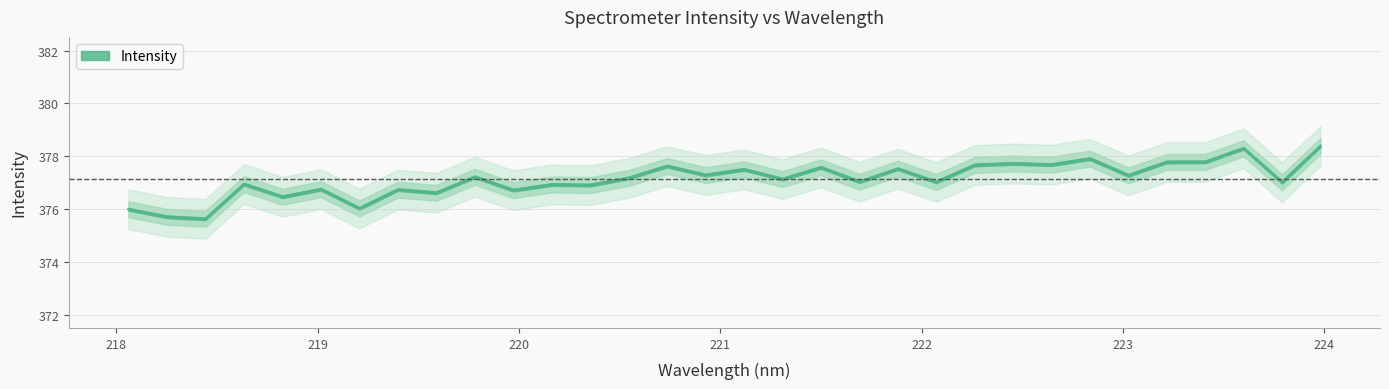

How many interior local valleys (lower than both neighbors) does the data have?

13